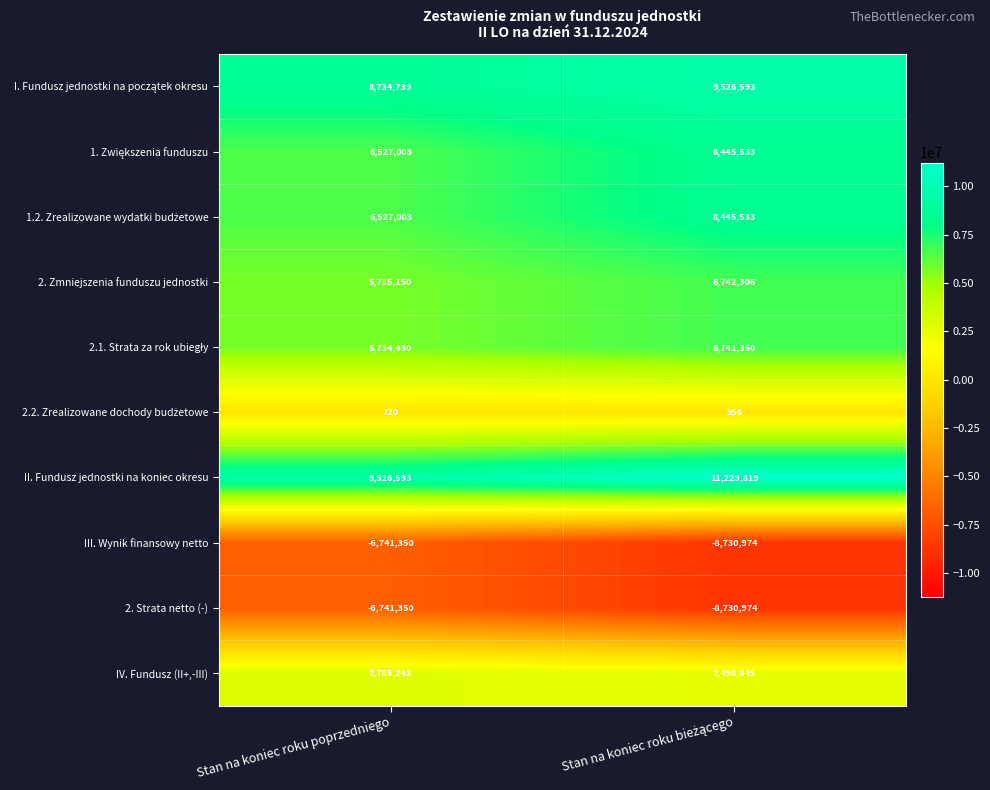

What is the average value of the 2. Strata netto (-) series?

-7736162